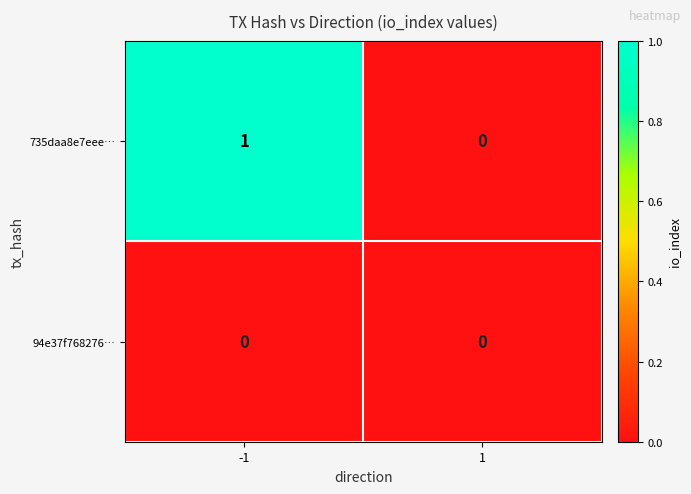

How many positive values does the 735daa8e7eee… series have?

1